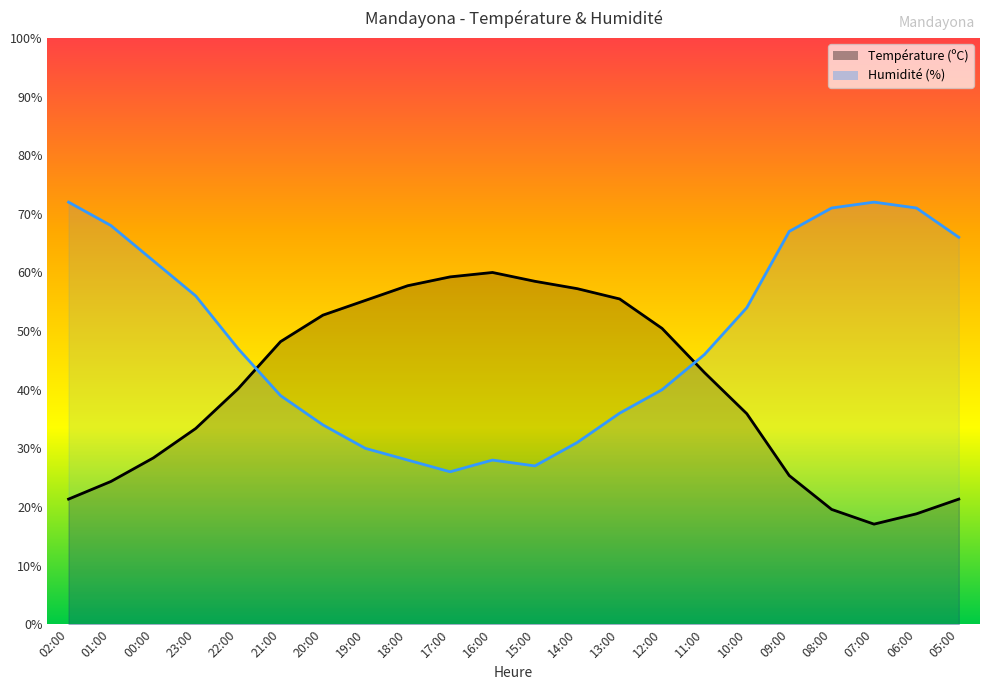

True or false: Humidité (%) has more than 2 points higher than both neighbors.

False